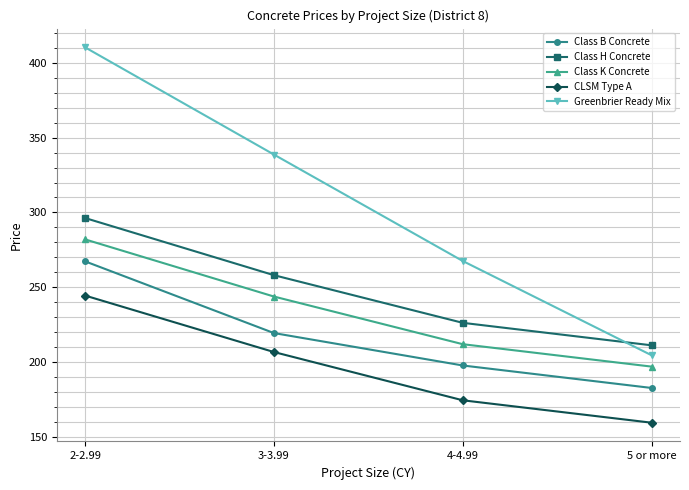

What are all the series names shown in the legend?

Class B Concrete, Class H Concrete, Class K Concrete, CLSM Type A, Greenbrier Ready Mix